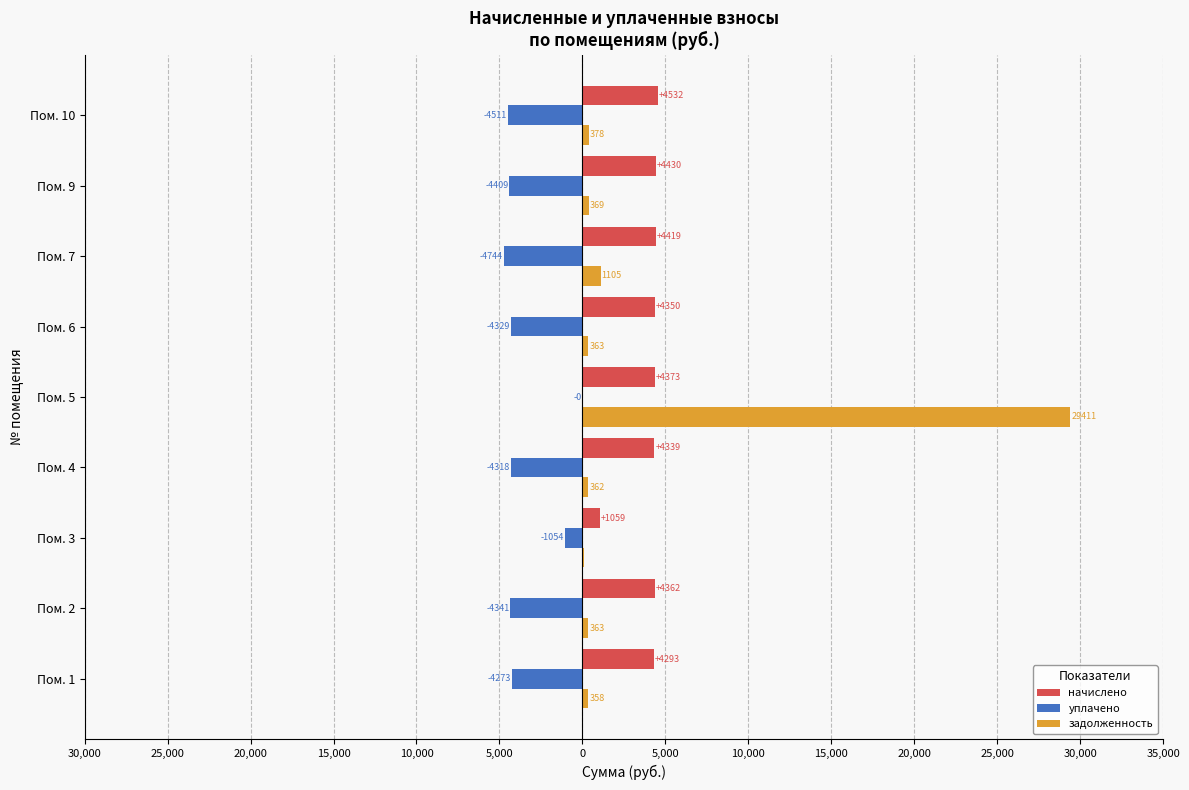

What is the greatest value displayed?

29411.0